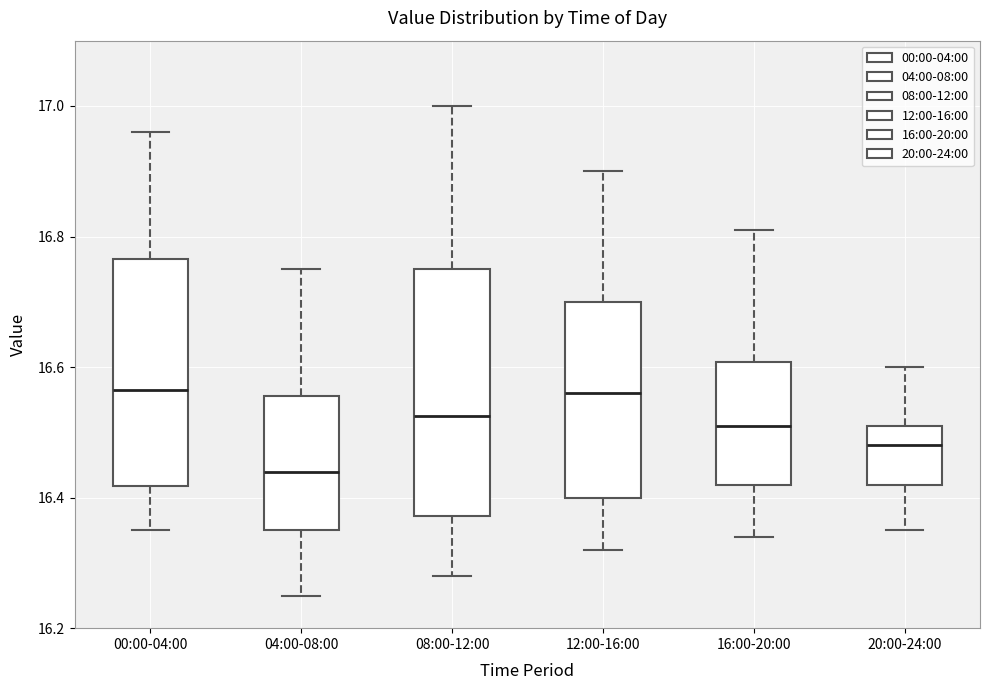

Where does the lower whisker of the box for 04:00-08:00 end on the y-axis? The values are not printed on the chart, so give them approximately, as read against the axis.

16.26